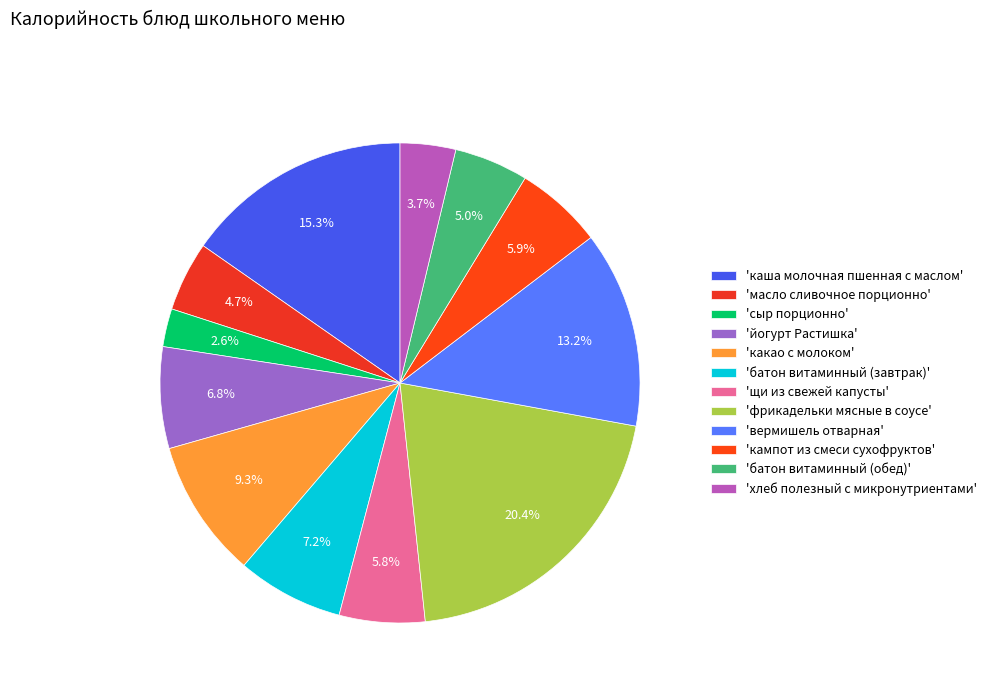

Count the number of slices in the pie.

12